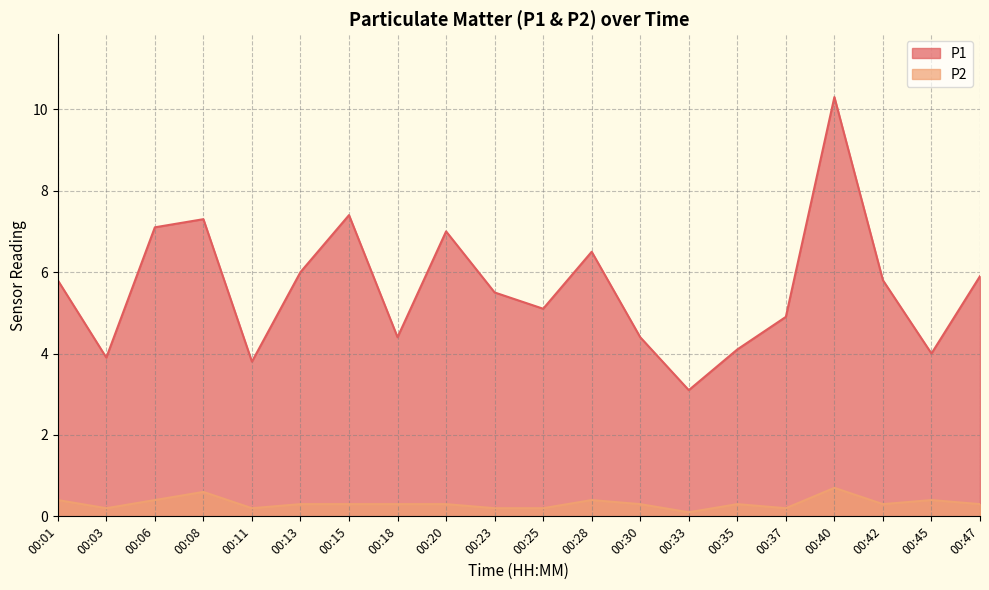

At which category is the sum across all series the highest?

00:40